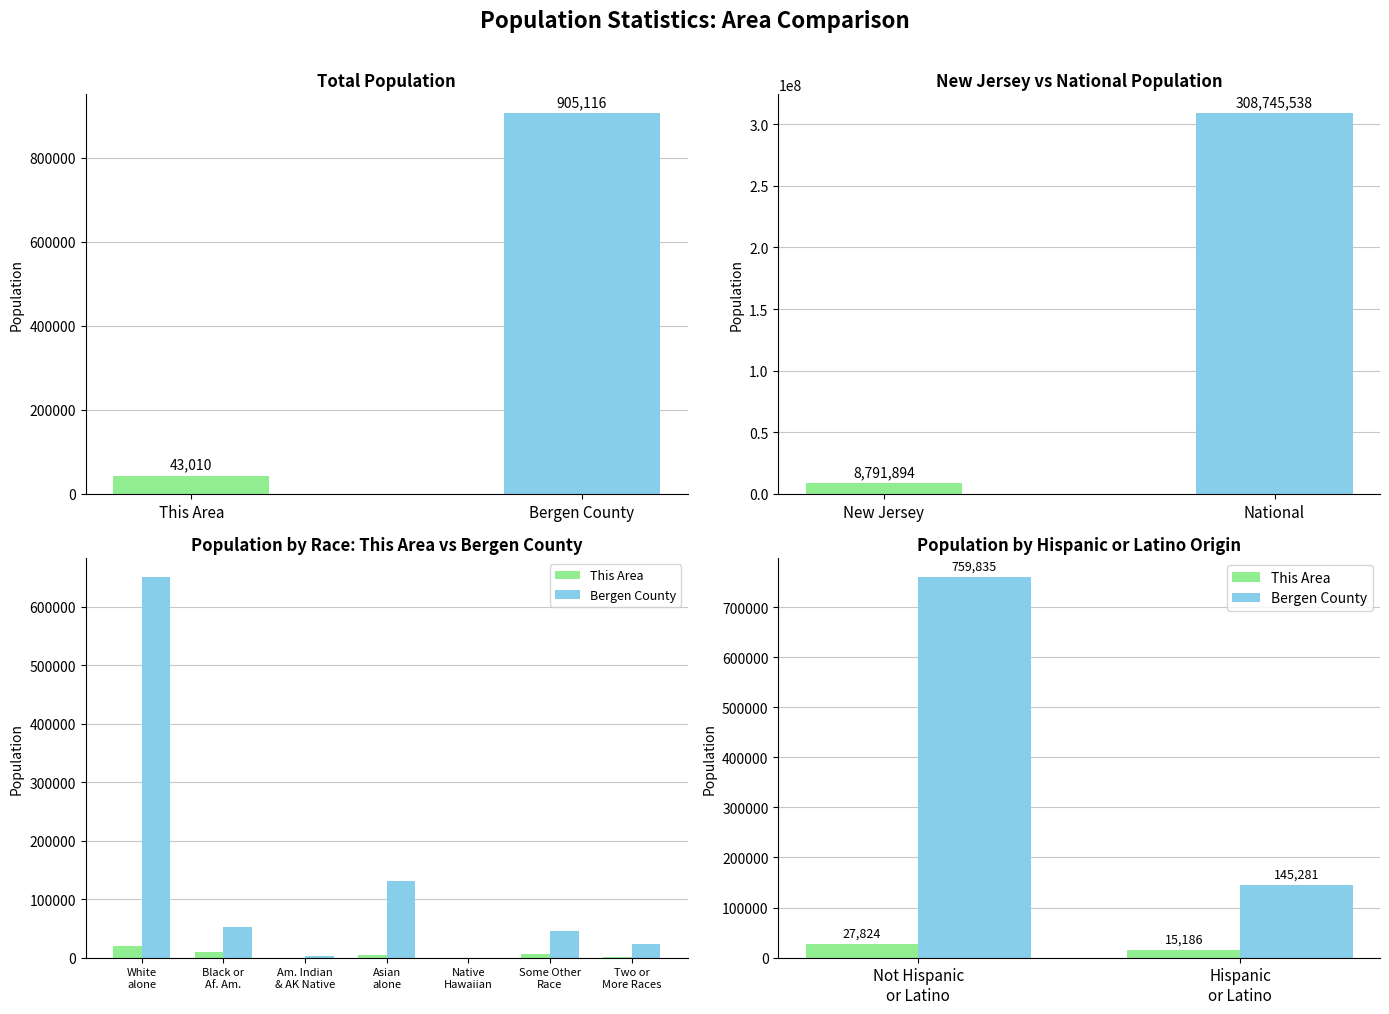

What is the difference between the maximum and minimum values in the This Area series?

12638